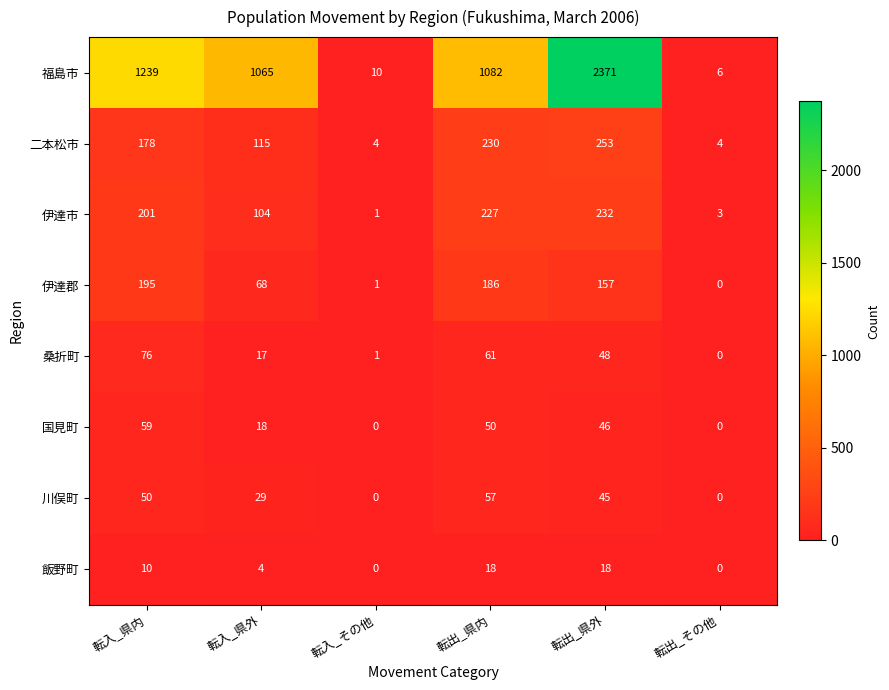

Count the number of data series in this chart.

8